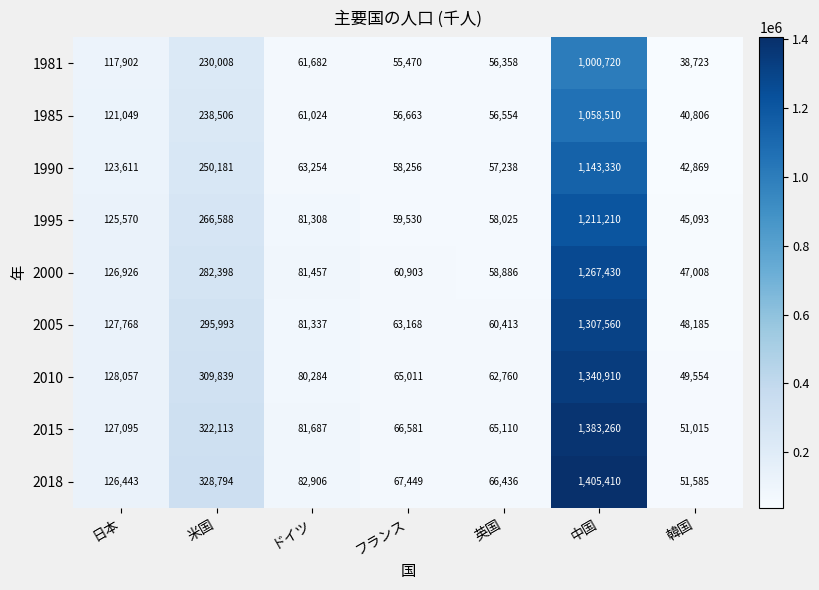

True or false: 1995 has a value of 125570 at 日本.

True